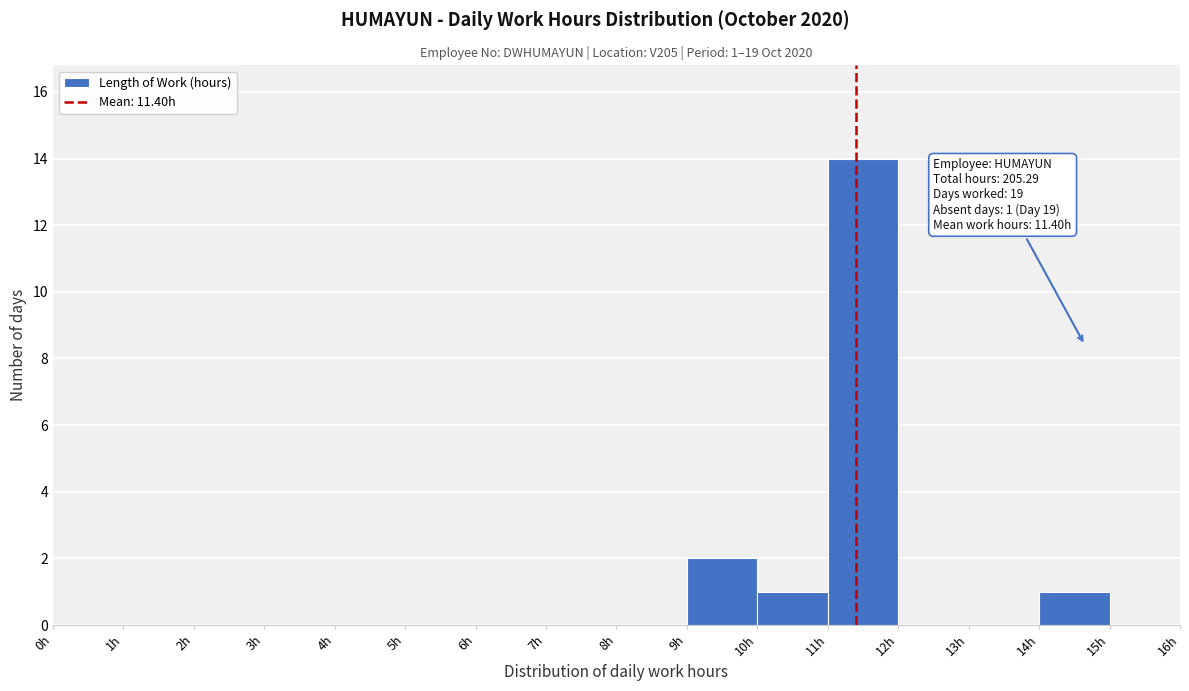

Over which range of the x-axis is the bar tallest?

11 to 12